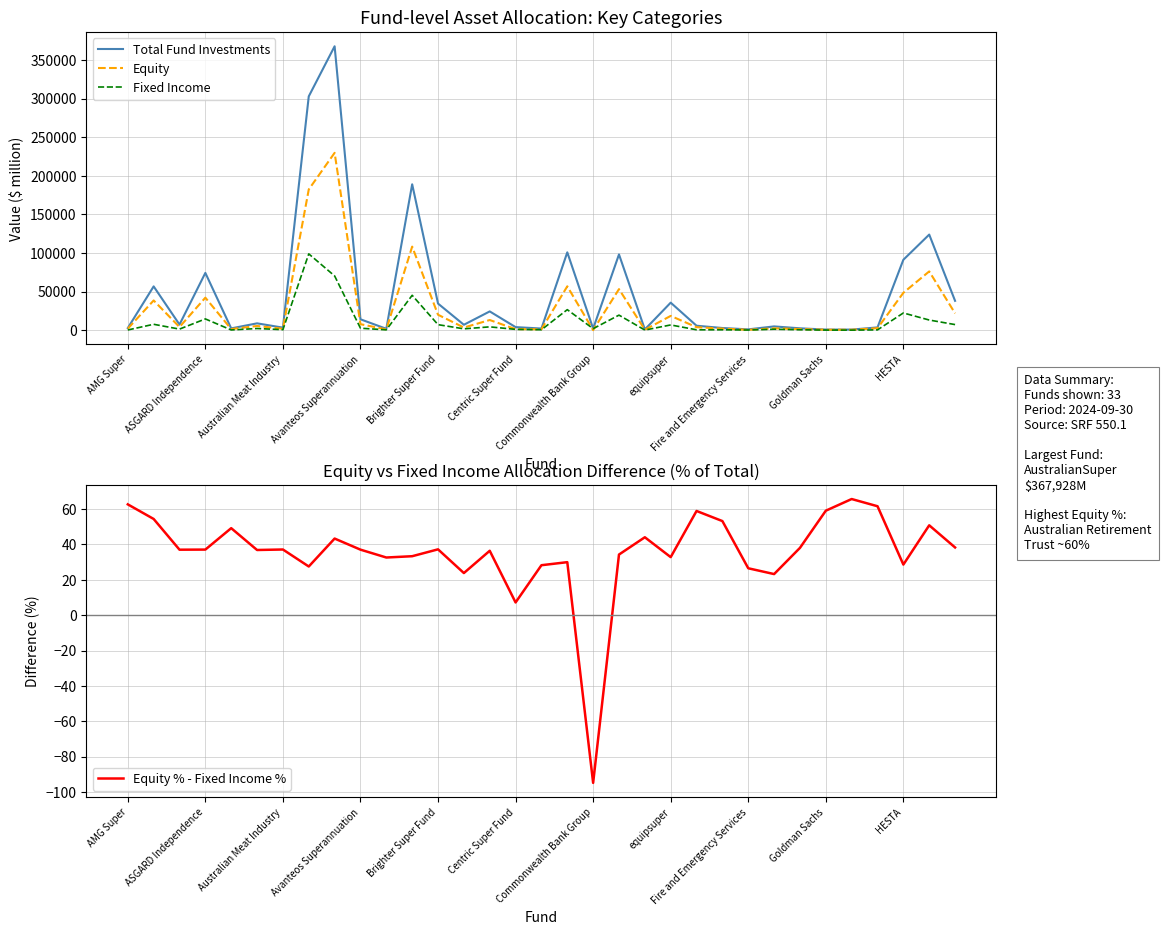

What is the spread (max minus min) of values at 17?

100825.0